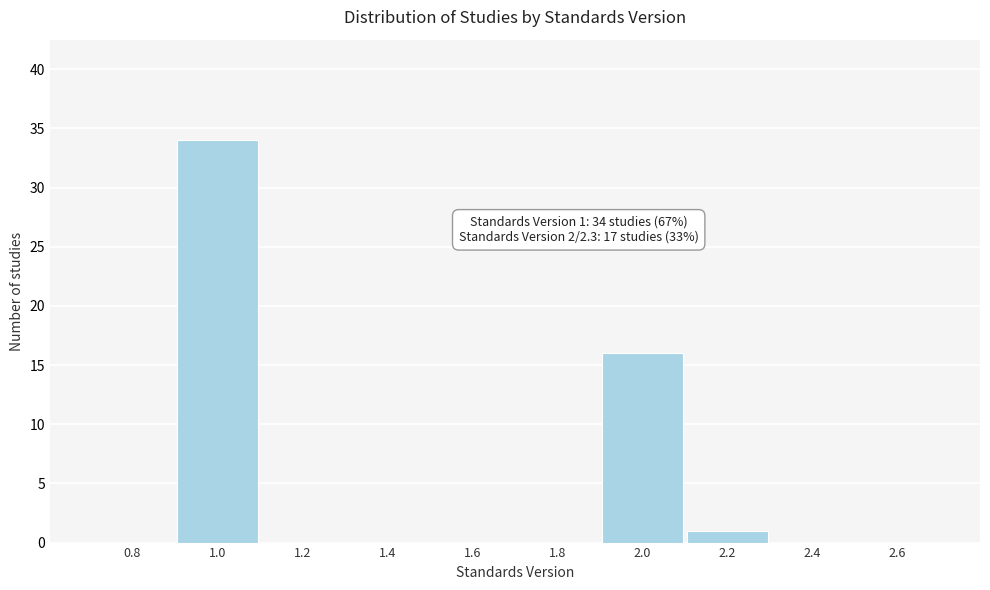

Reading left to right, what are all the values shown in this chart?

0.8=0	1.0=34	1.2=0	1.4=0	1.6=0	1.8=0	2.0=16	2.2=1	2.4=0	2.6=0